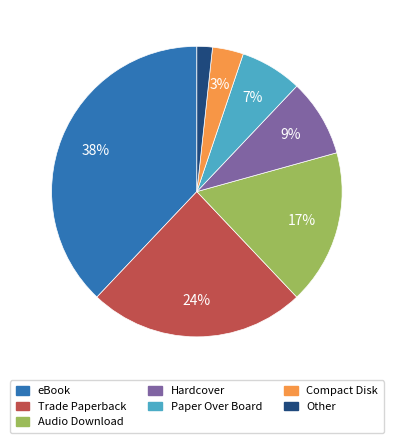

How many segments does this pie chart have?

7